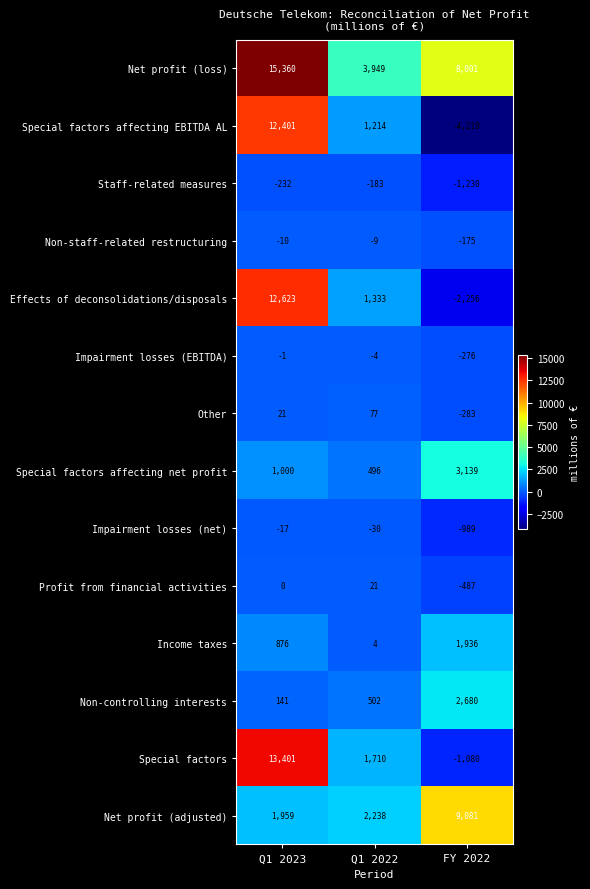

Between Q1 2022 and FY 2022, which series saw the biggest shift?

Net profit (adjusted)